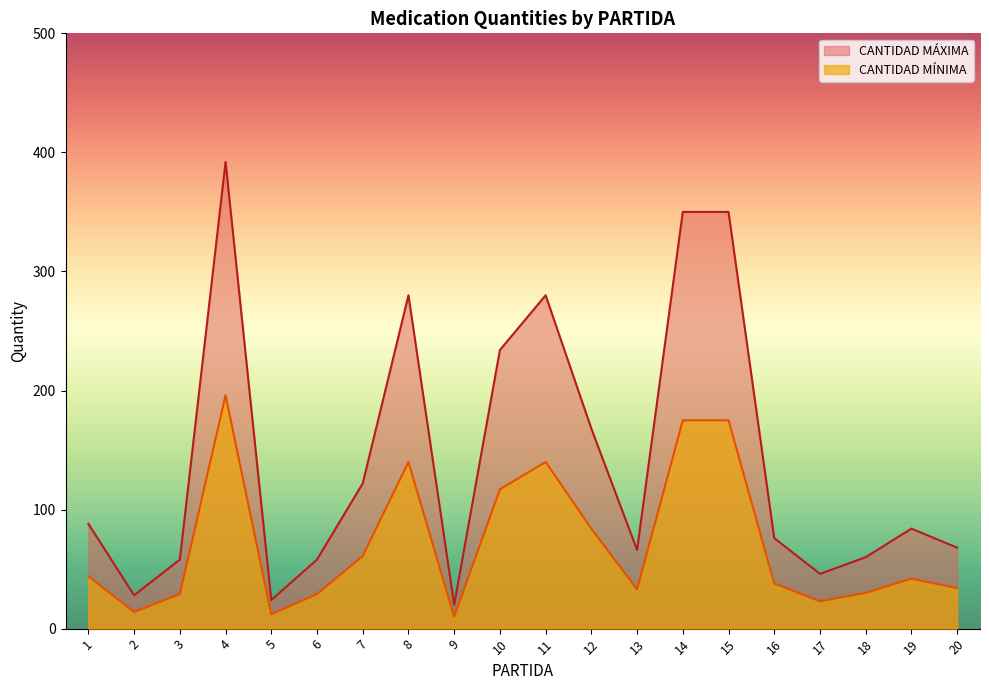

How many values in the CANTIDAD MÍNIMA series are below 42?

10